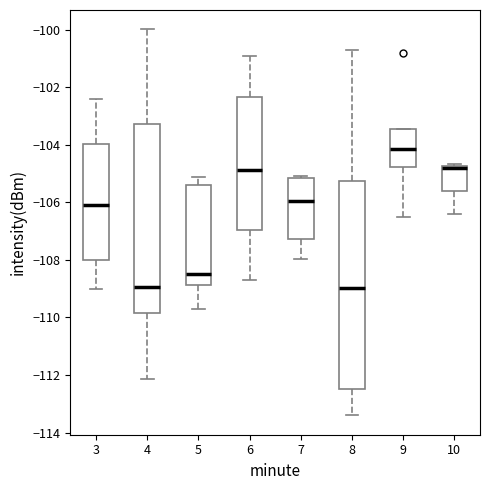

Comparing the boxes themselves (not the whiskers), which one is the tallest?

8